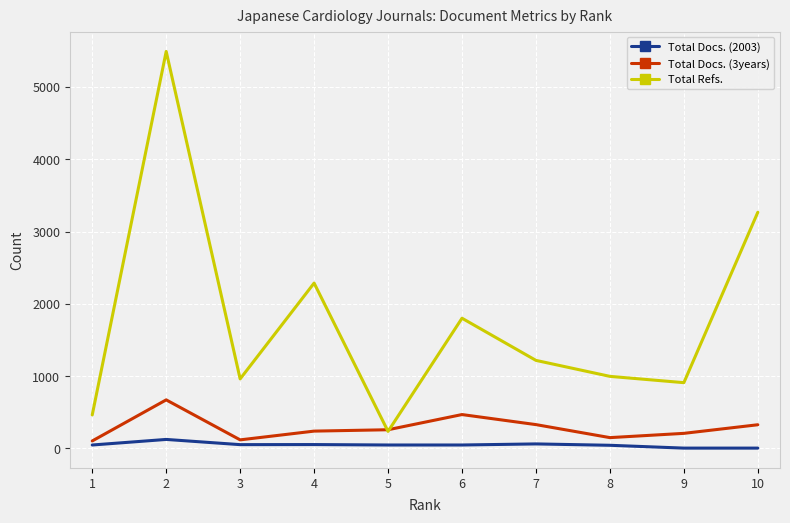

Which series has the largest total across all categories?

Total Refs.